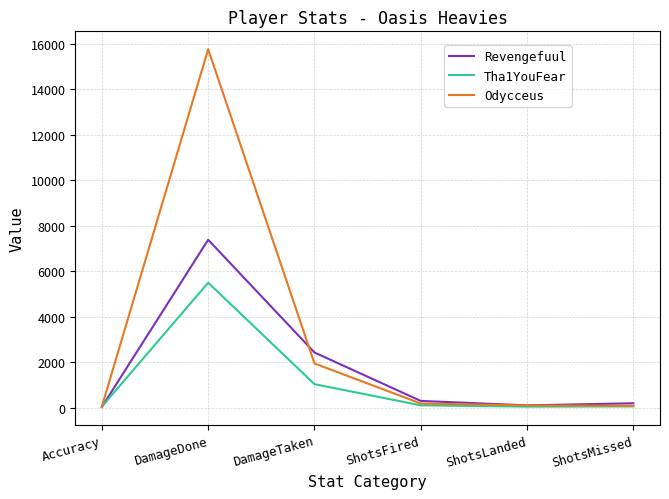

What is the difference between the highest and lowest values at ShotsLanded?

56.0